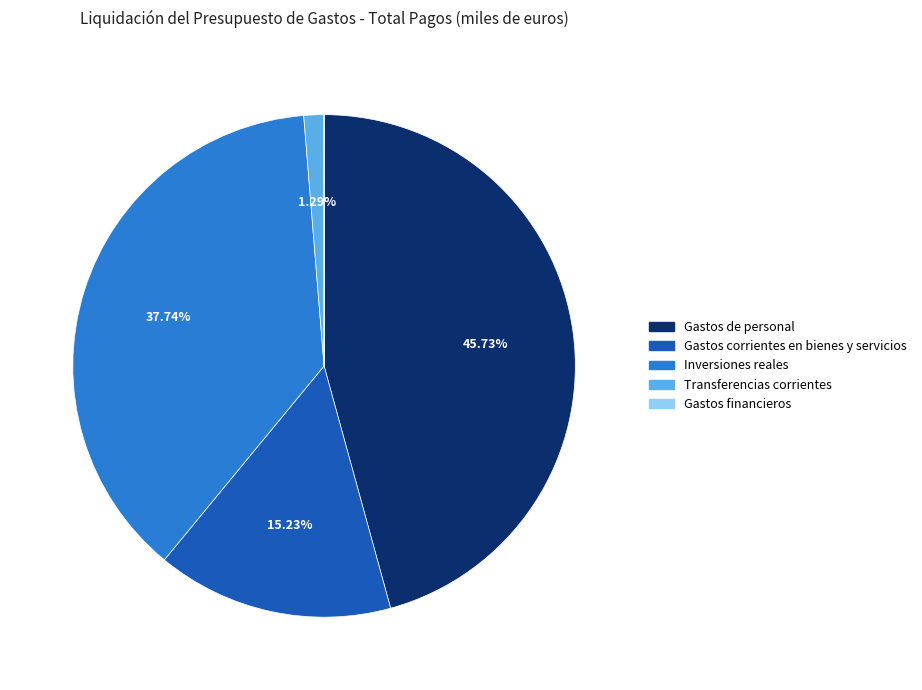

Which slice is the largest?

Gastos de personal